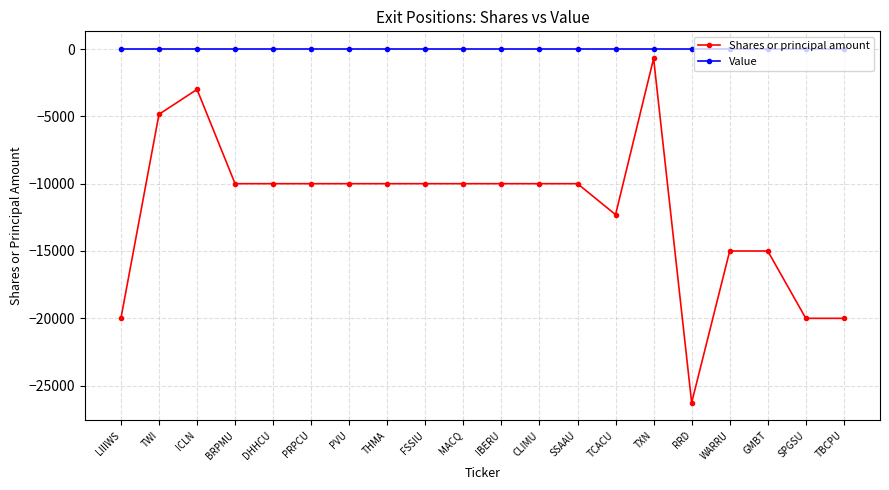

True or false: Shares or principal amount and Value cross at least once.

False